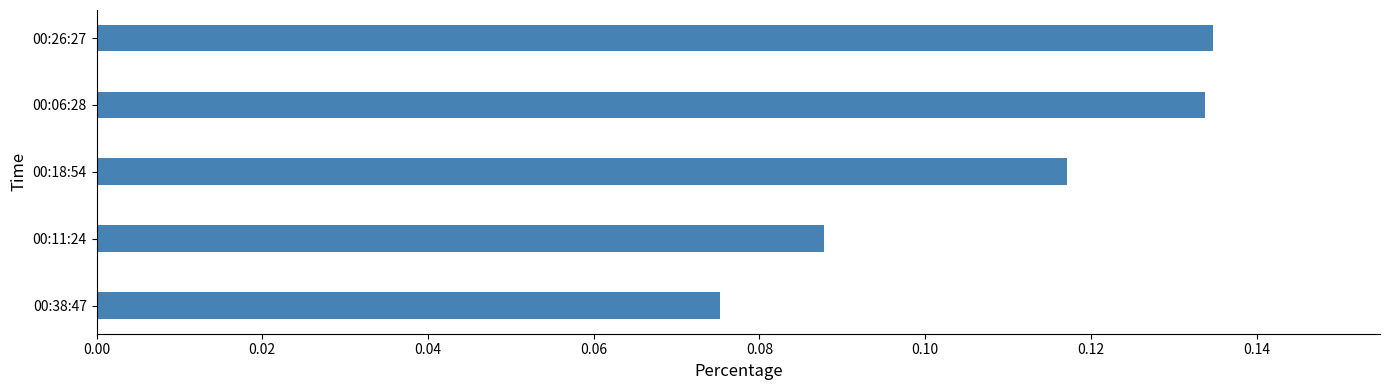

What is the sum of all values?

0.5